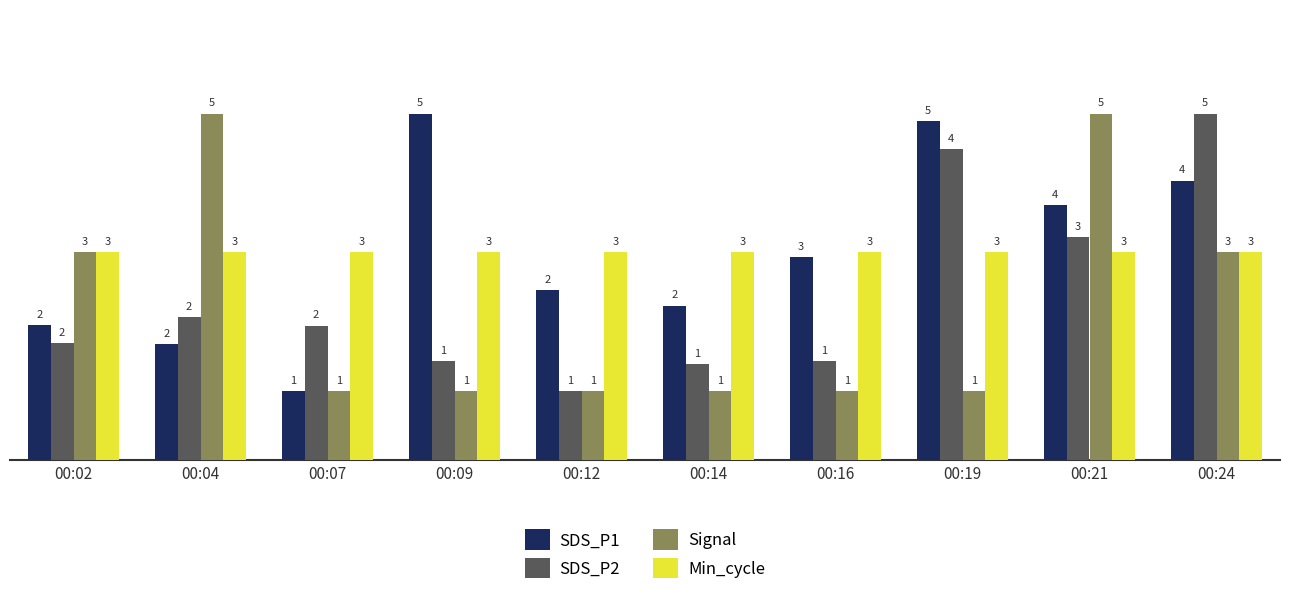

What is the spread (max minus min) of values at 00:12?

2.0